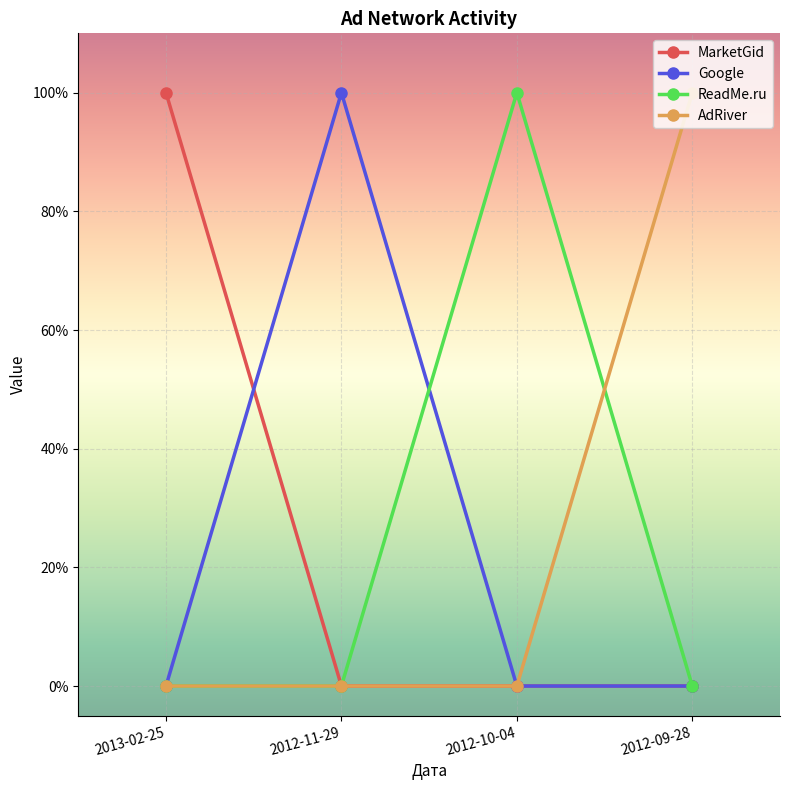

True or false: MarketGid has more than 0 interior local peaks.

False